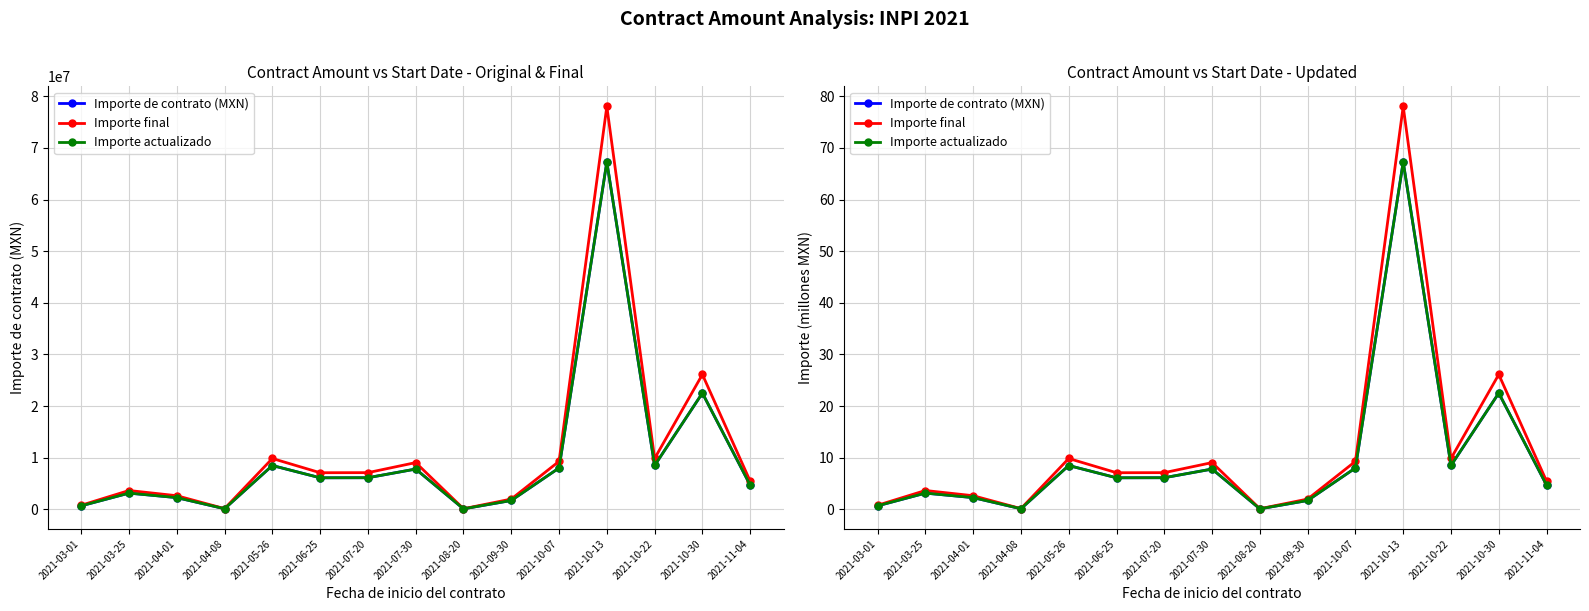

How many categories are shown in the chart?

15